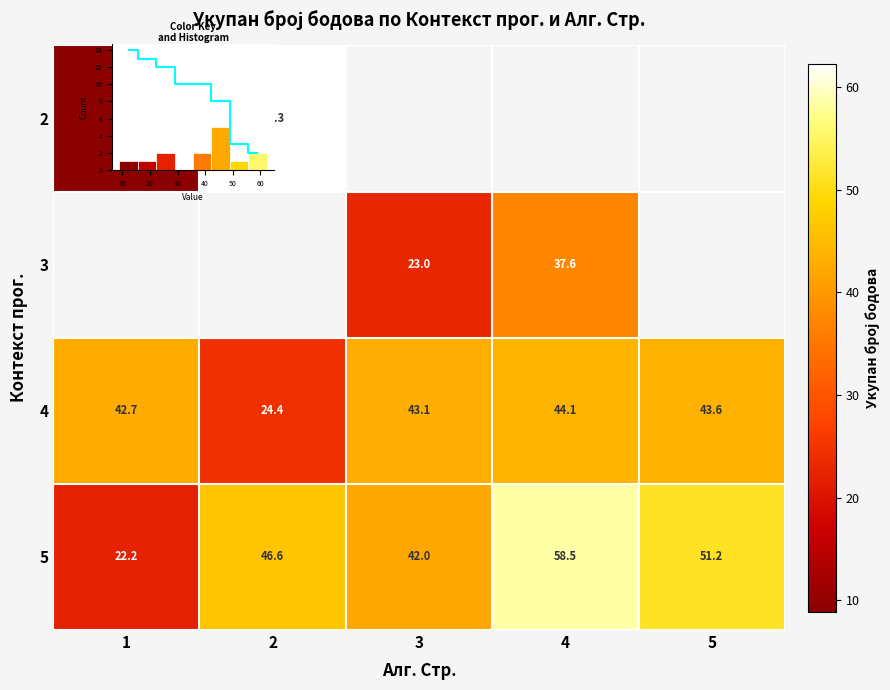

At how many categories does at least one series exceed 48?

3